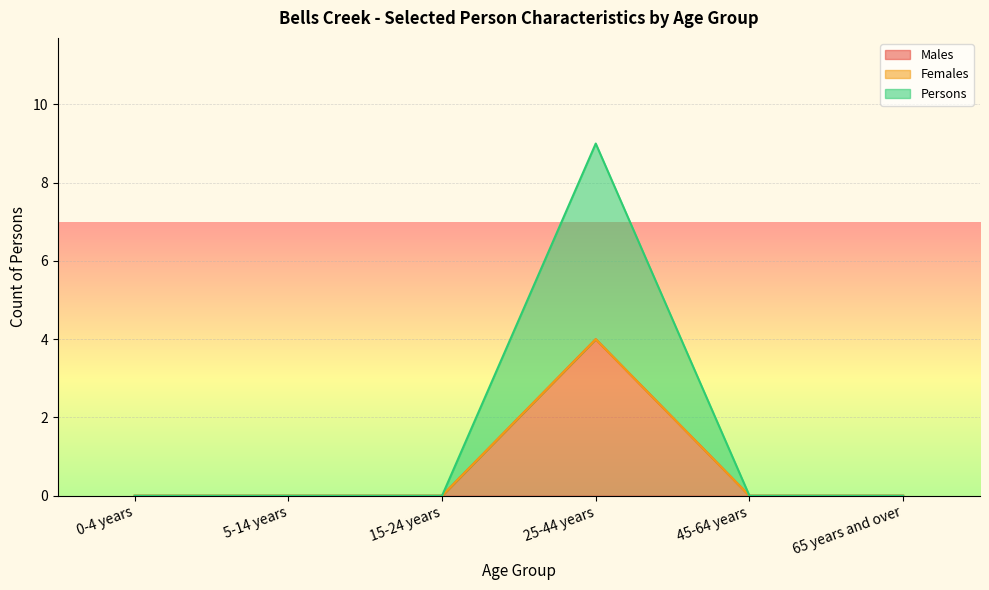

The value of Males at 5-14 years is 2. True or false?

False